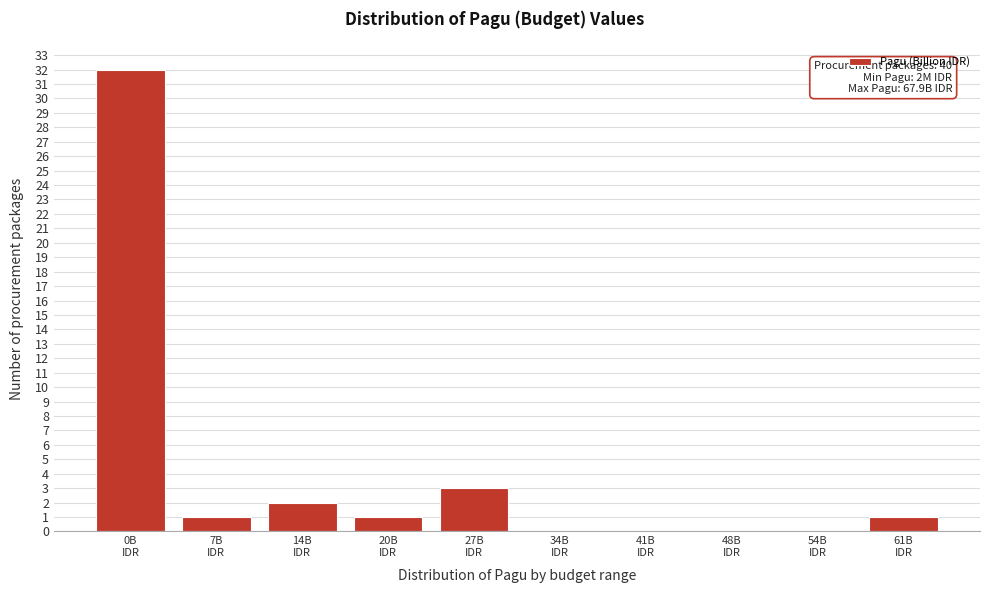

What is the sum of all values?

40